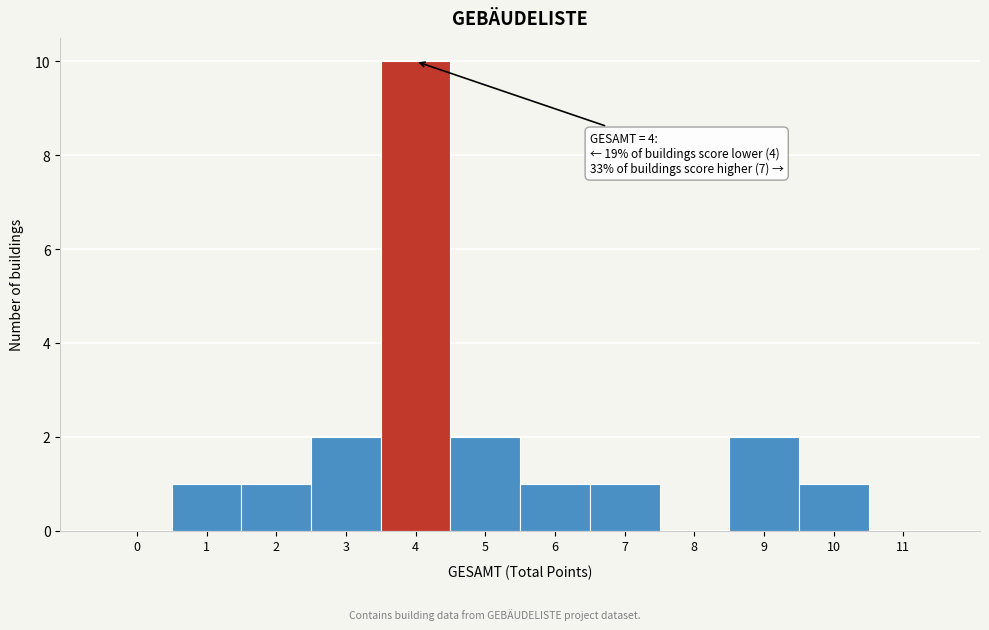

Reading left to right, transcribe all the data shown in this chart.

0=0	1=1	2=1	3=2	4=10	5=2	6=1	7=1	8=0	9=2	10=1	11=0